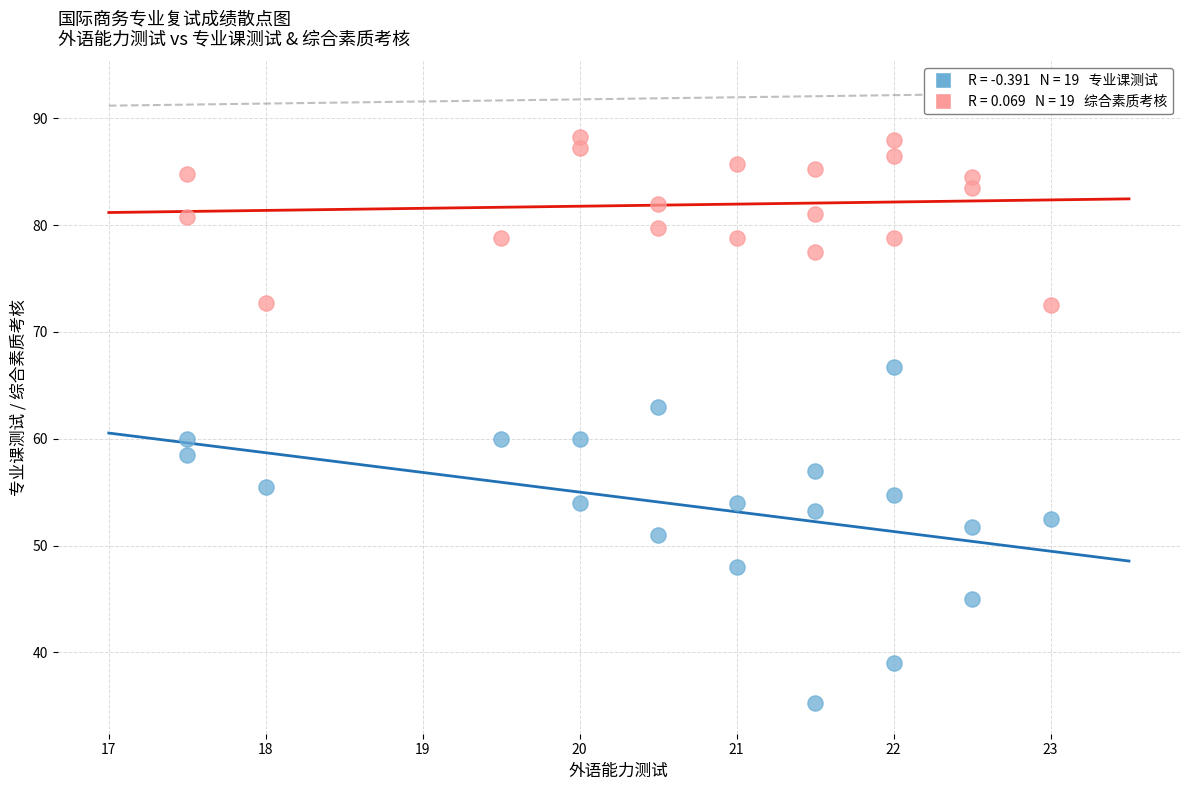

Across all data points, what is the range of Y values (max minus min)?

53.0